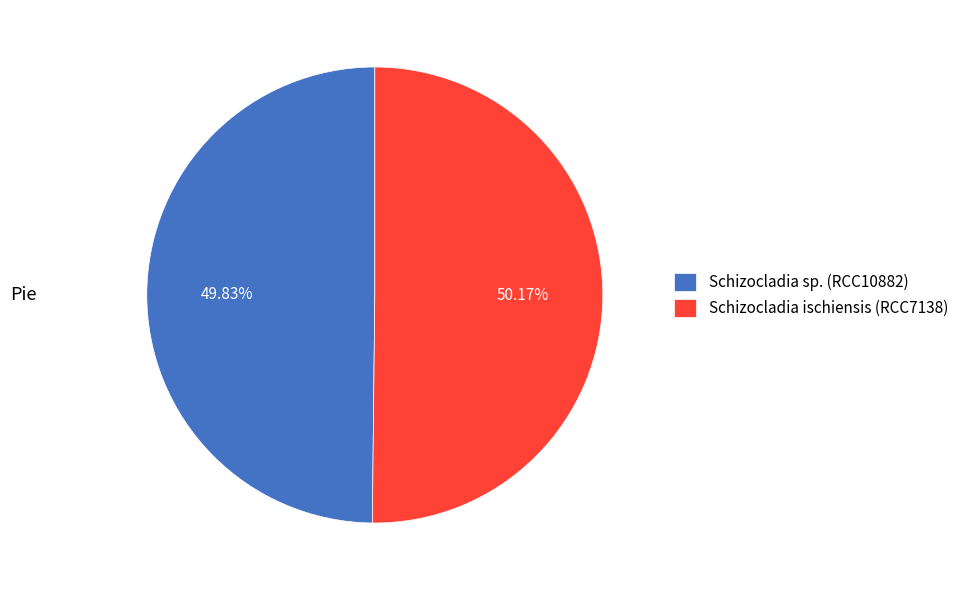

Is there a majority slice in this chart?

Yes